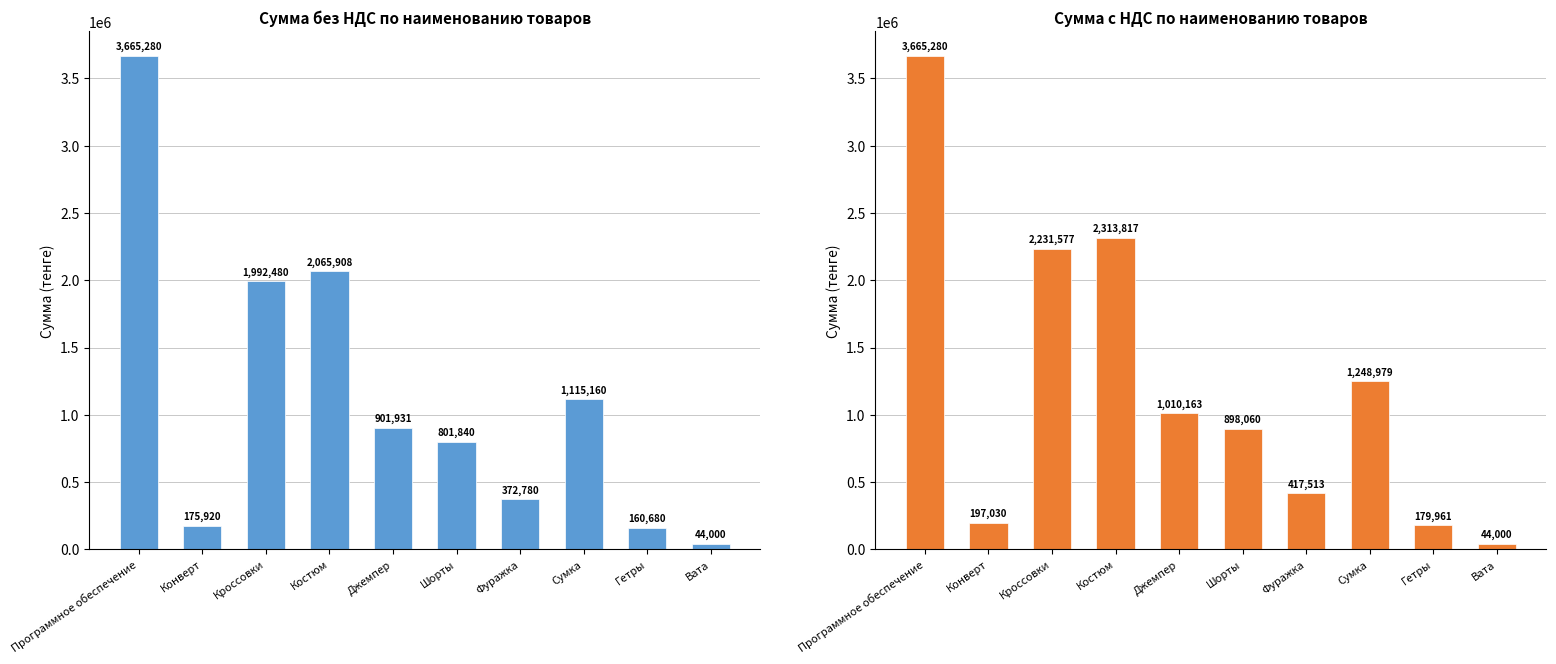

At how many categories does at least one series exceed 1890482?

3